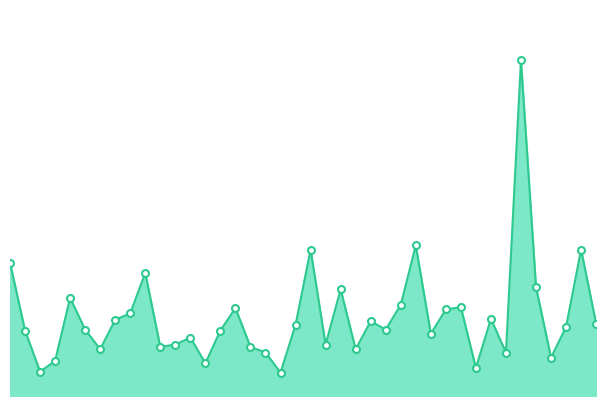

Is this an area chart (filled region under the line)?

Yes